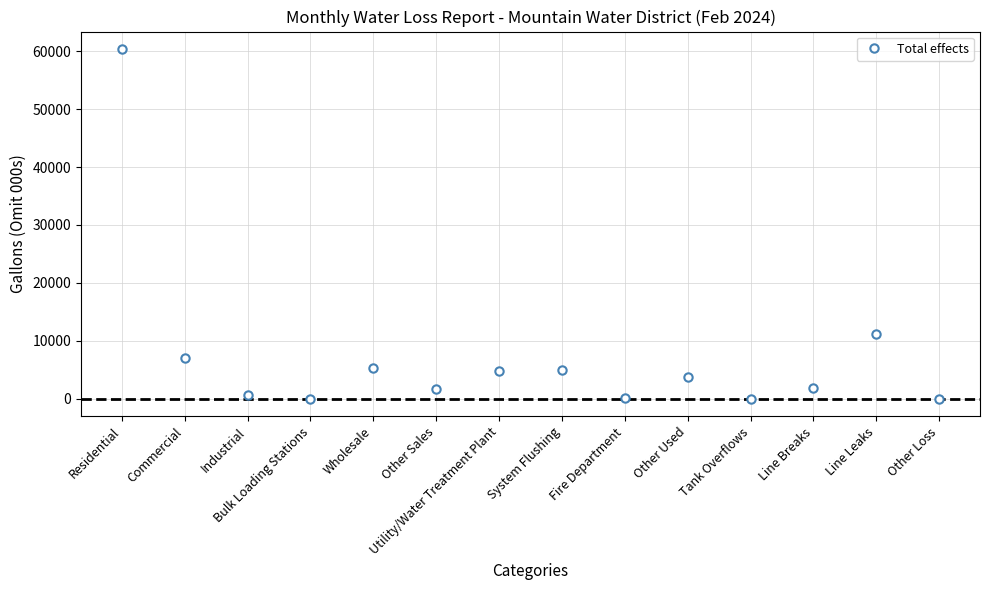

The chart shows a value of 692 at Industrial. True or false?

True